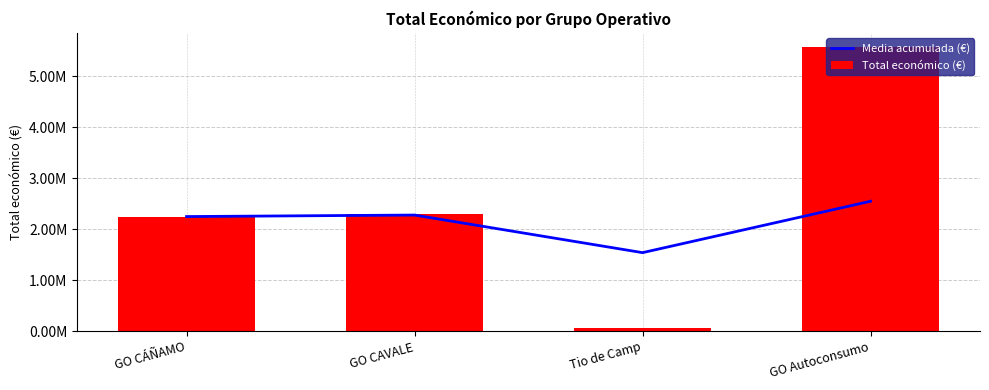

At how many categories does at least one series exceed 548605?

4